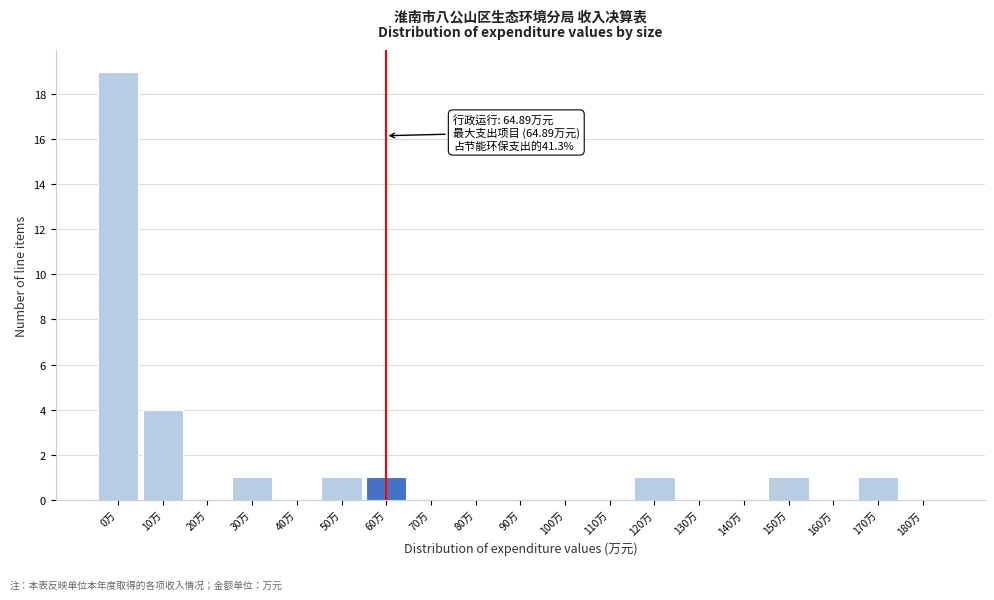

Reading right to left, what are all the values shown in this chart?

180万=0	170万=1	160万=0	150万=1	140万=0	130万=0	120万=1	110万=0	100万=0	90万=0	80万=0	70万=0	60万=1	50万=1	40万=0	30万=1	20万=0	10万=4	0万=19